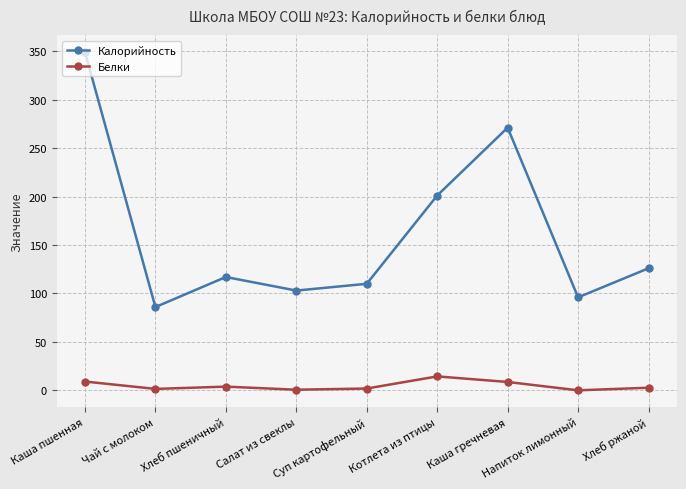

What is the sum of all Калорийность values?

1459.0